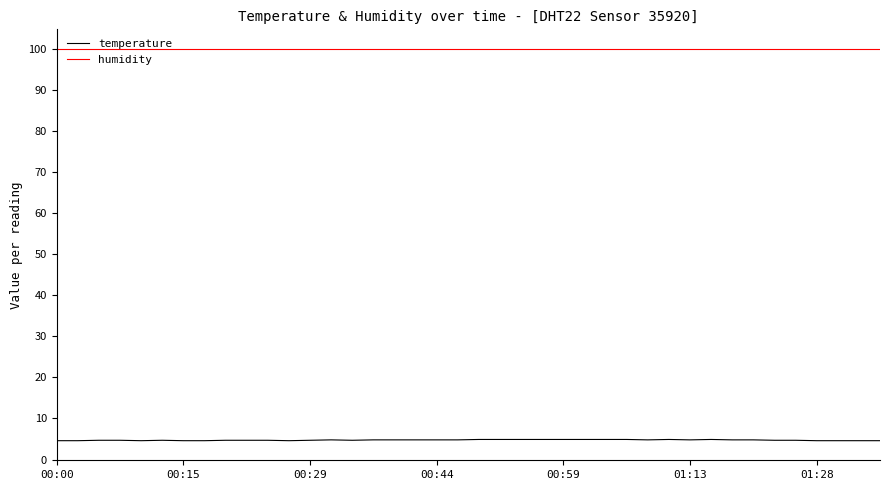

Does the chart display data point markers on the line(s)?

No